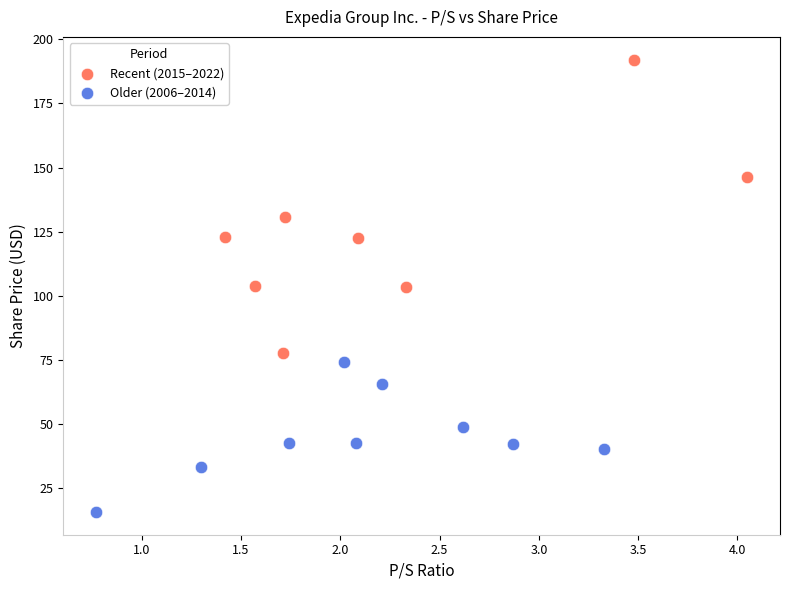

Which series contains the highest Y value?

Recent (2015–2022)